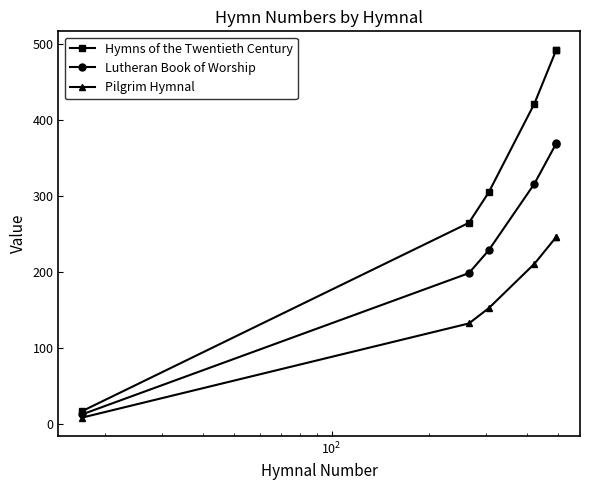

True or false: Pilgrim Hymnal has more than 2 interior local peaks.

False